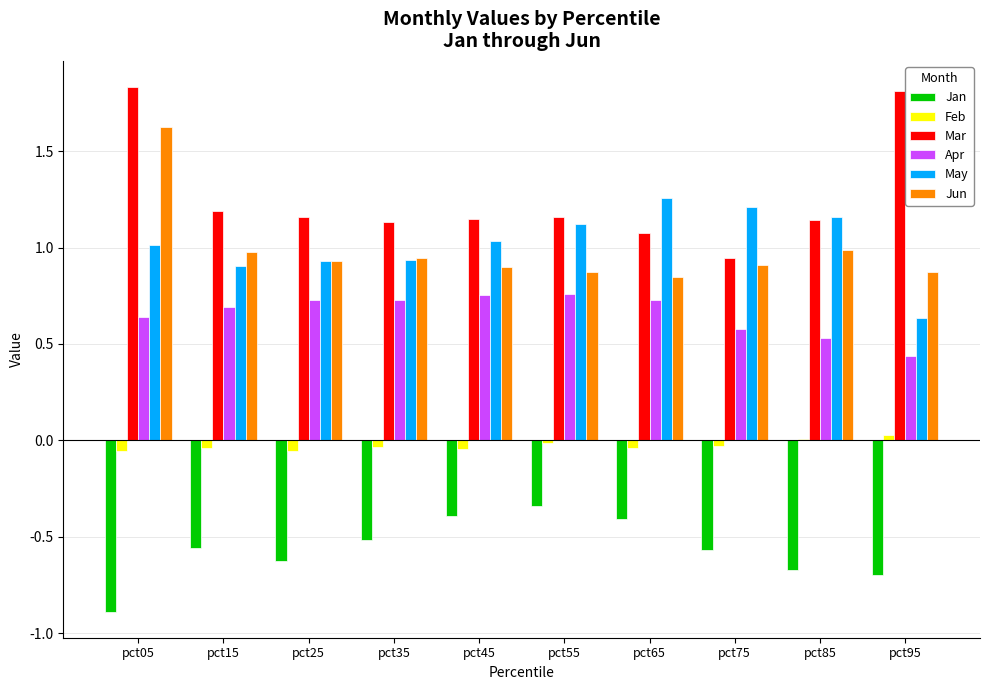

The Jan series shows -0.7 at pct95. True or false?

True